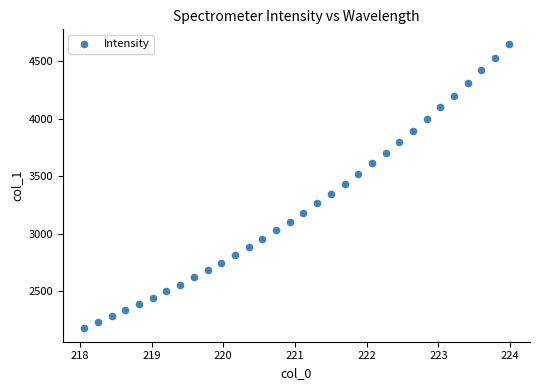

What is the range of Y values (max minus min)?

2470.6